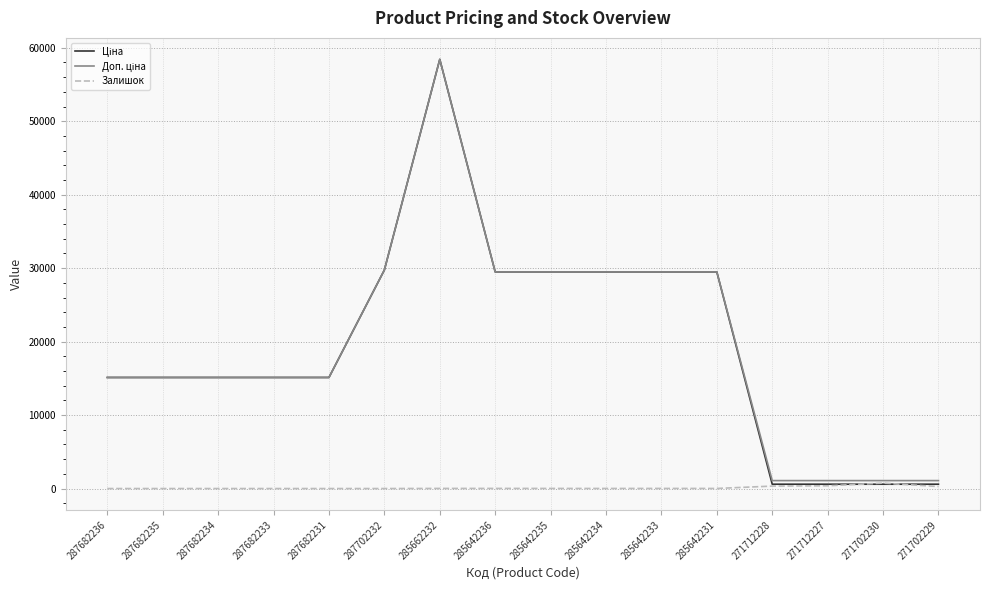

Count the number of data series in this chart.

3